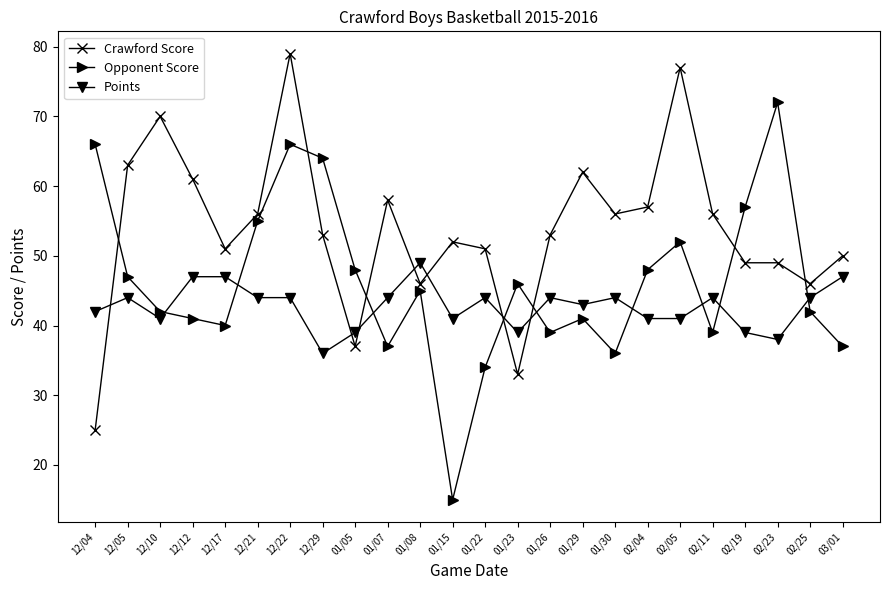

Rank the series at 12/12 from highest to lowest value.

Crawford Score, Points, Opponent Score